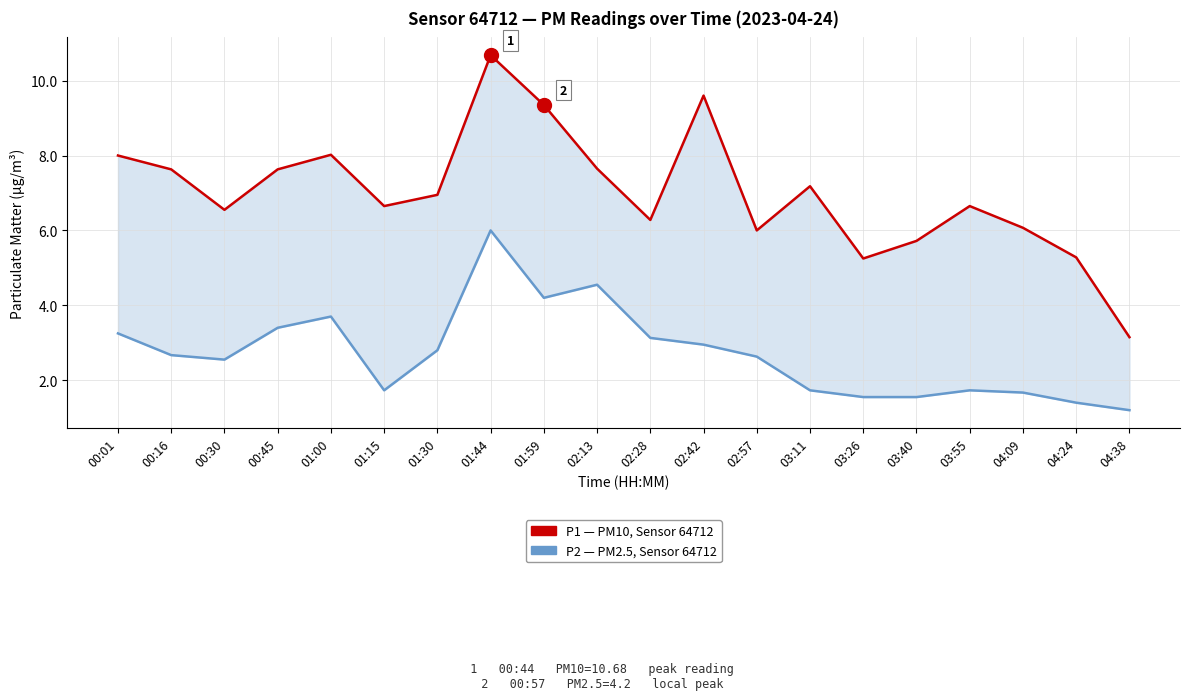

What position from the left is 00:16?

2